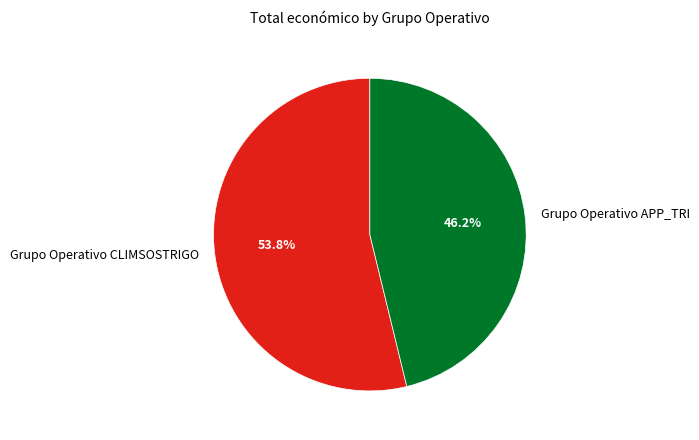

True or false: Grupo Operativo APP_TRI accounts for 46% of the total.

True